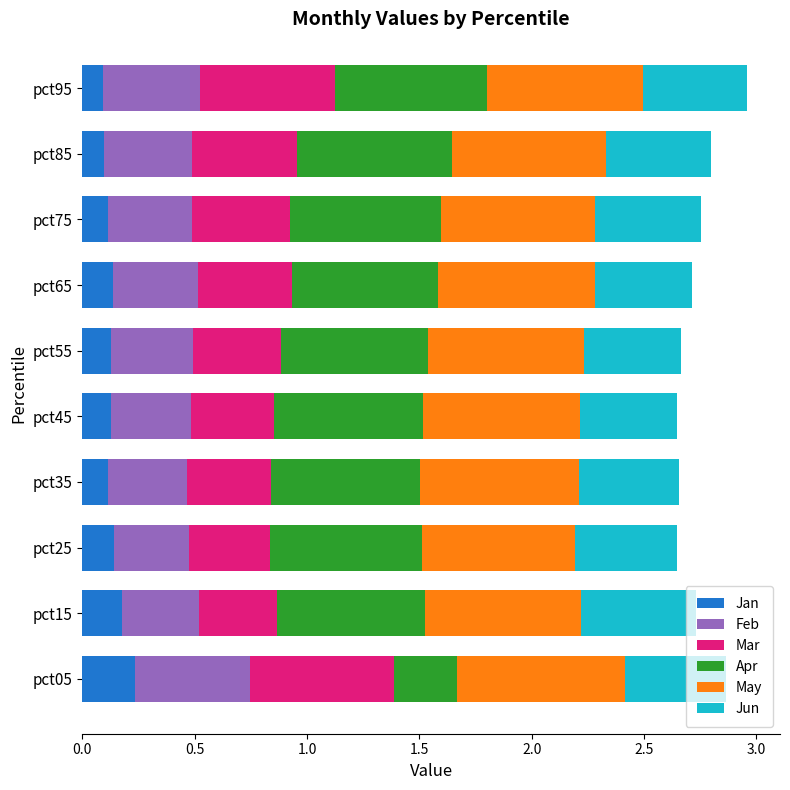

What is the total value across all series at pct65?

2.7